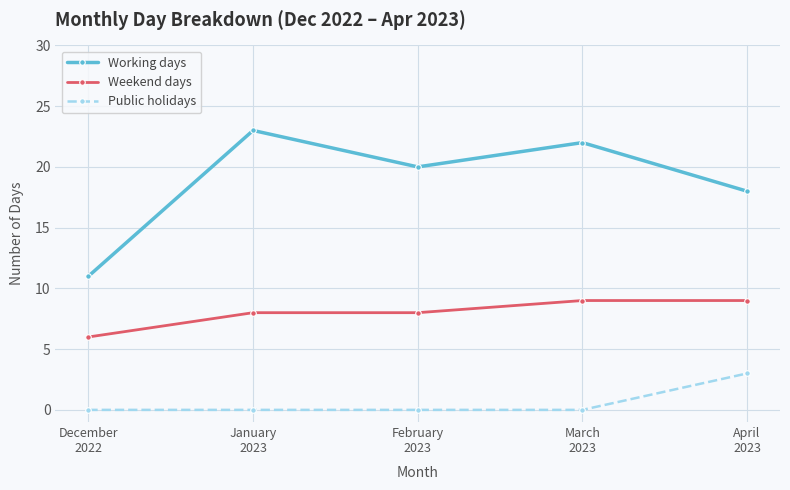

What position from the right is February
2023?

3